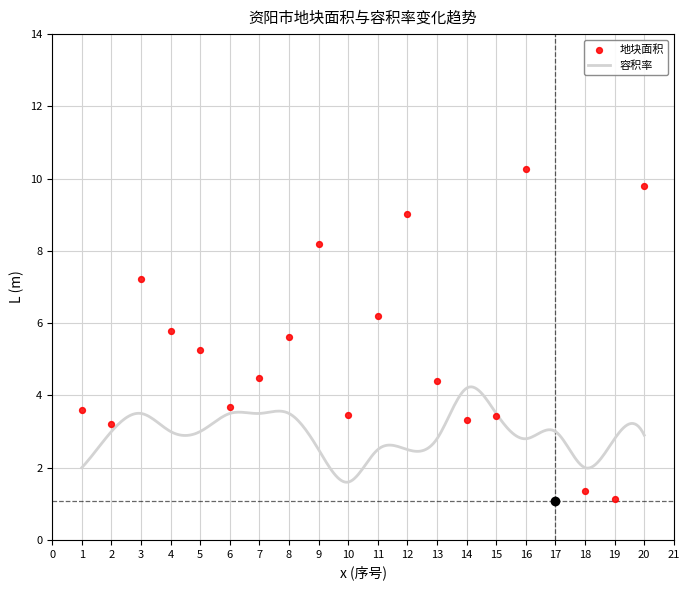

What is the change in value from 1 to 7?

+0.9